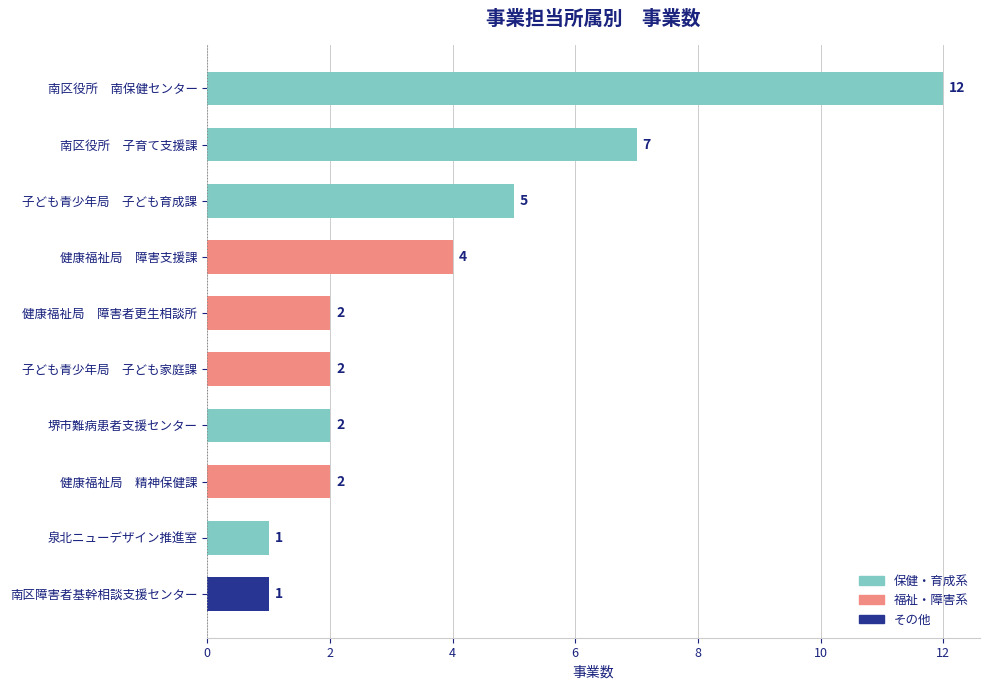

Reading top to bottom, transcribe all the data shown in this chart.

南区役所　南保健センター=12	南区役所　子育て支援課=7	子ども青少年局　子ども育成課=5	健康福祉局　障害支援課=4	健康福祉局　障害者更生相談所=2	子ども青少年局　子ども家庭課=2	堺市難病患者支援センター=2	健康福祉局　精神保健課=2	泉北ニューデザイン推進室=1	南区障害者基幹相談支援センター=1